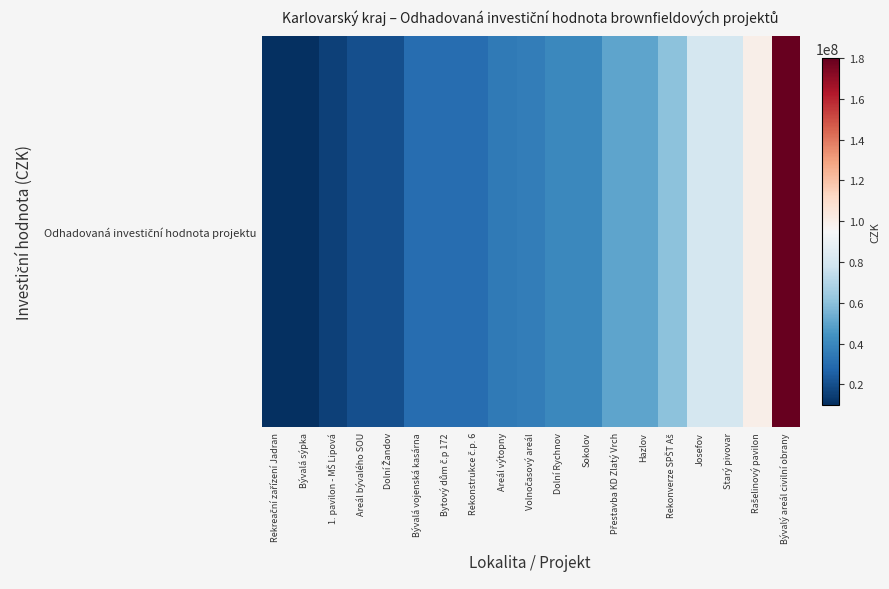

Is it true that the value at Bývalý areál civilní obrany is 180000000?

True